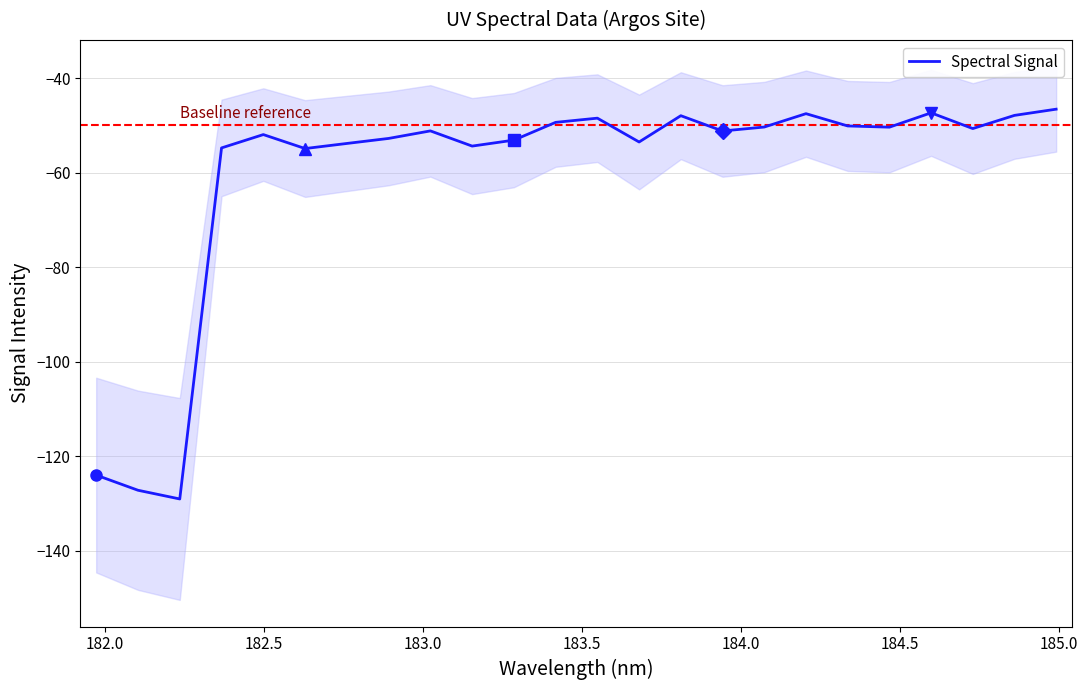

What is the maximum value for Spectral Signal?

-46.6